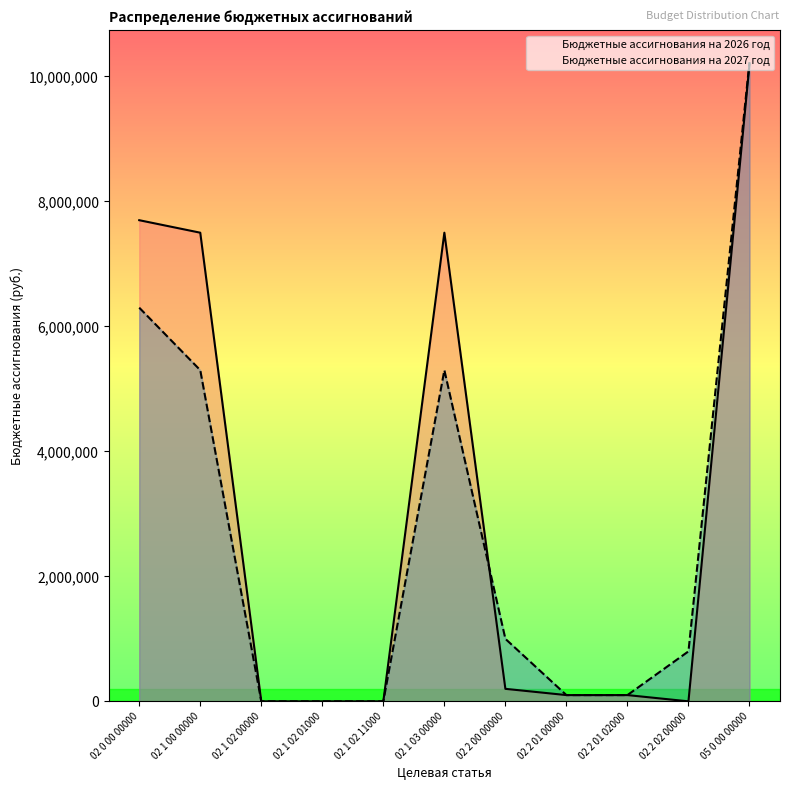

How many lines are shown in the chart?

2